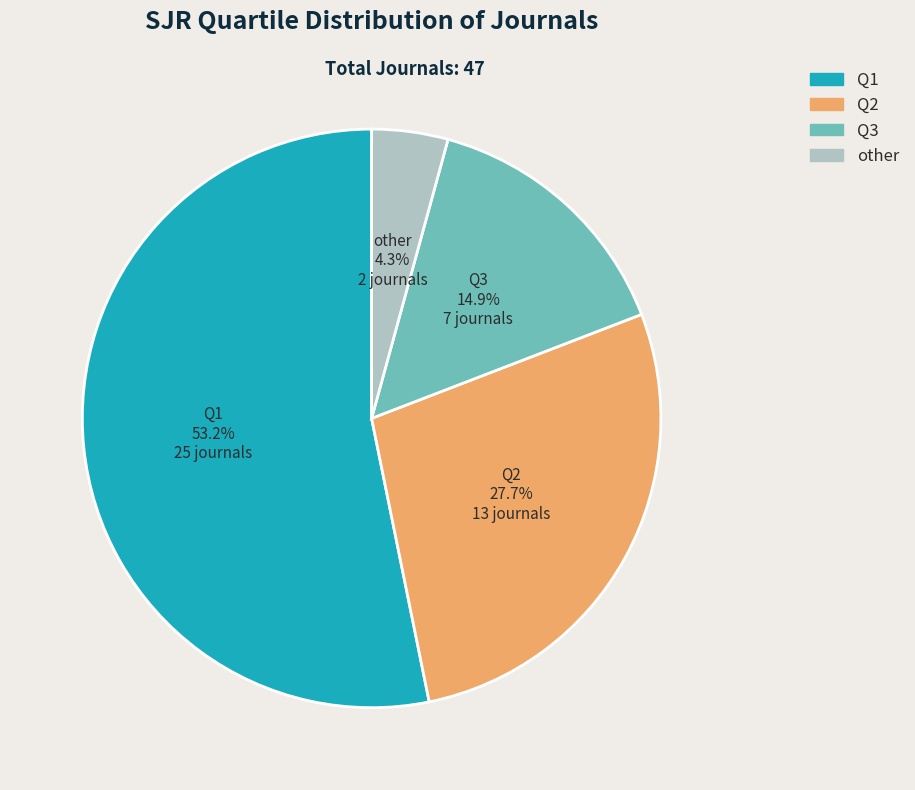

Rank the categories by value from lowest to highest.

other, Q3, Q2, Q1